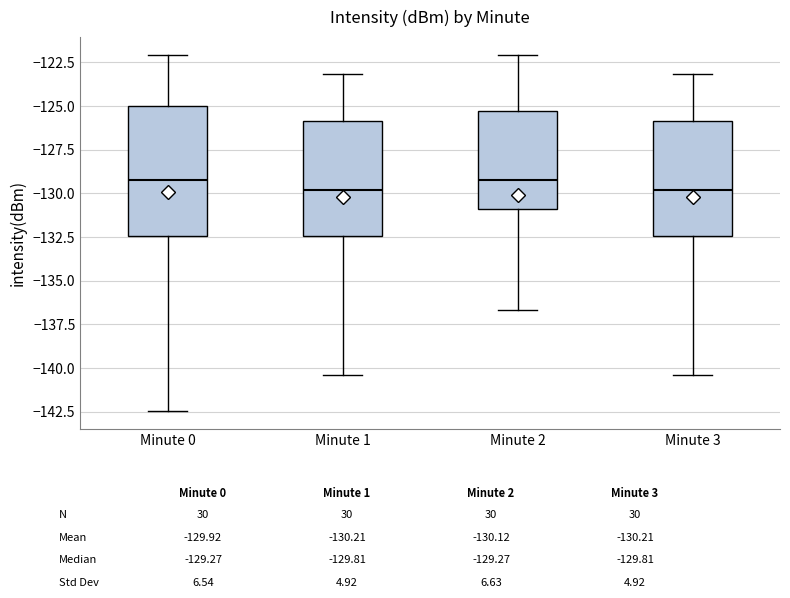

Which box is the tallest, from its lower edge to its upper edge?

Minute 0